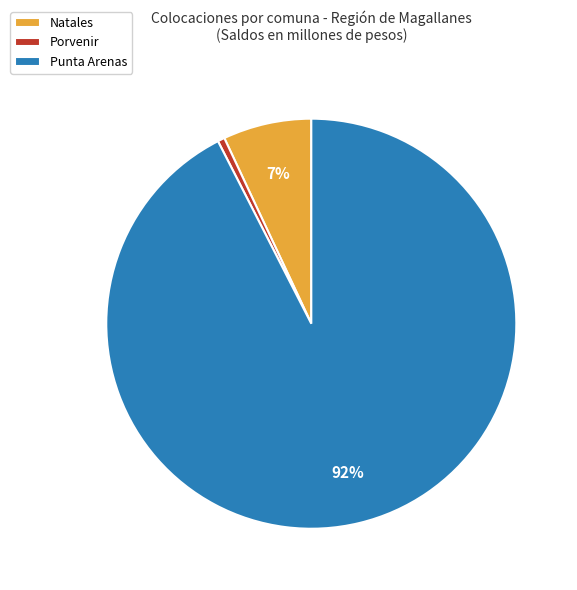

To the nearest percent, what percentage of the pie is Porvenir?

1%